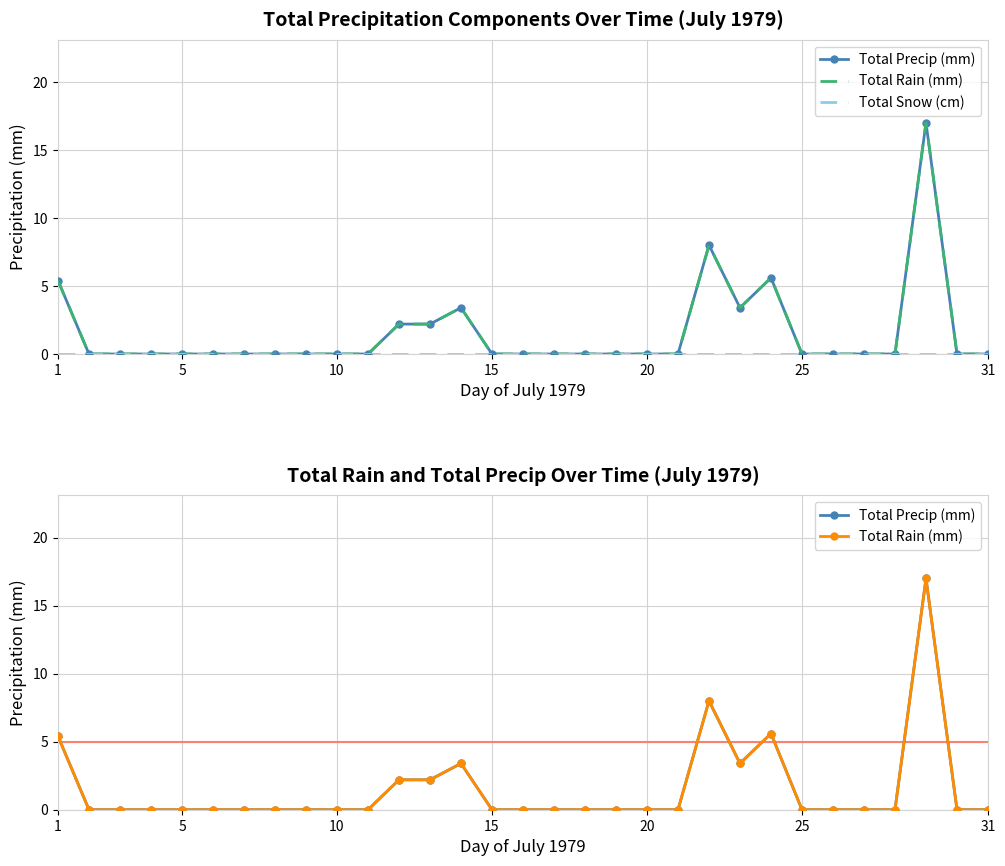

True or false: Total Precip (mm) and Total Snow (cm) cross at least once.

False